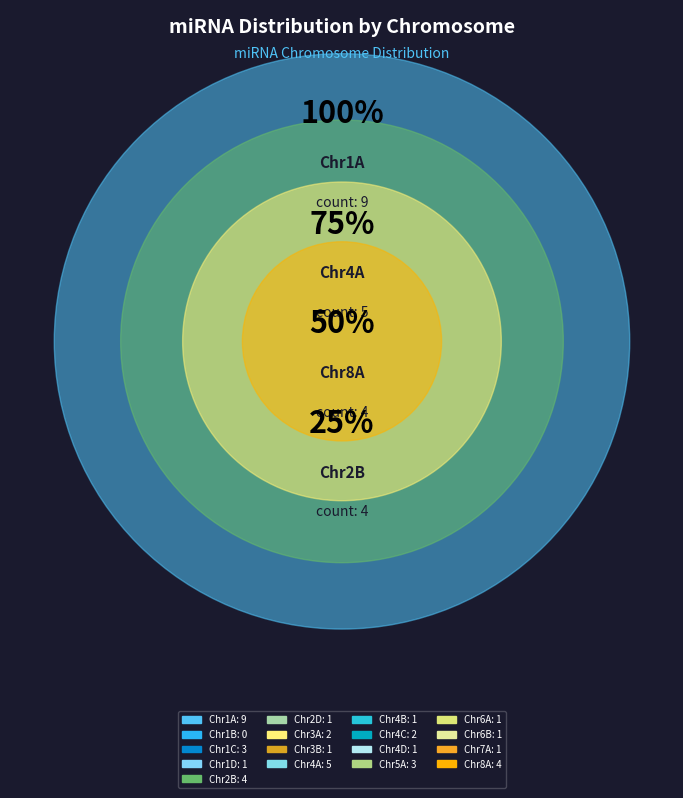

Do Chr1B and Chr4A together represent more than half of the pie?

No